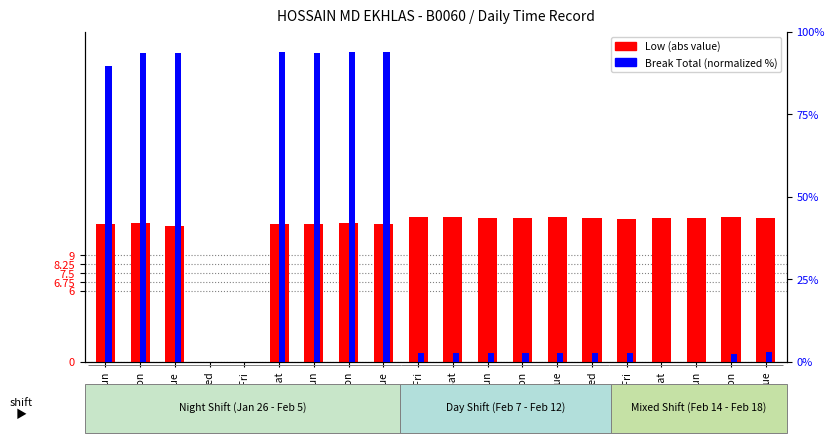

What position from the left is 14-Fri?

16